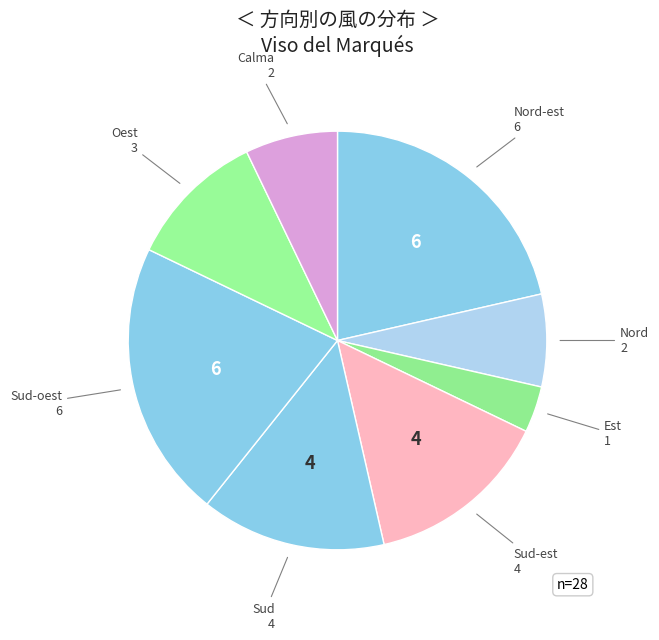

How many segments does this pie chart have?

8